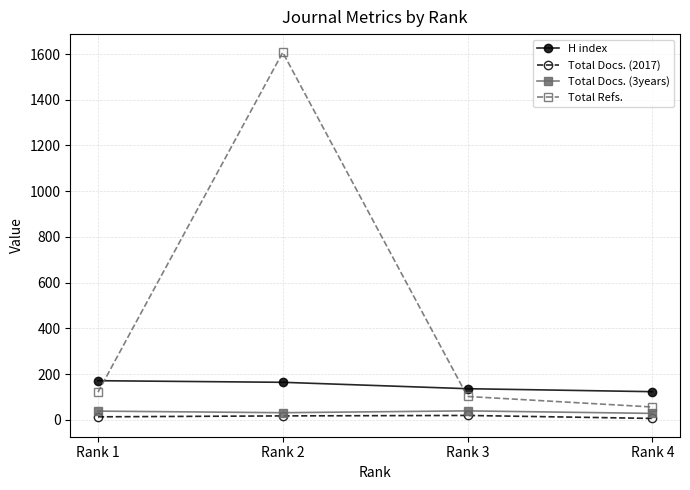

Is it true that Total Refs. equals 2623 at Rank 2?

False